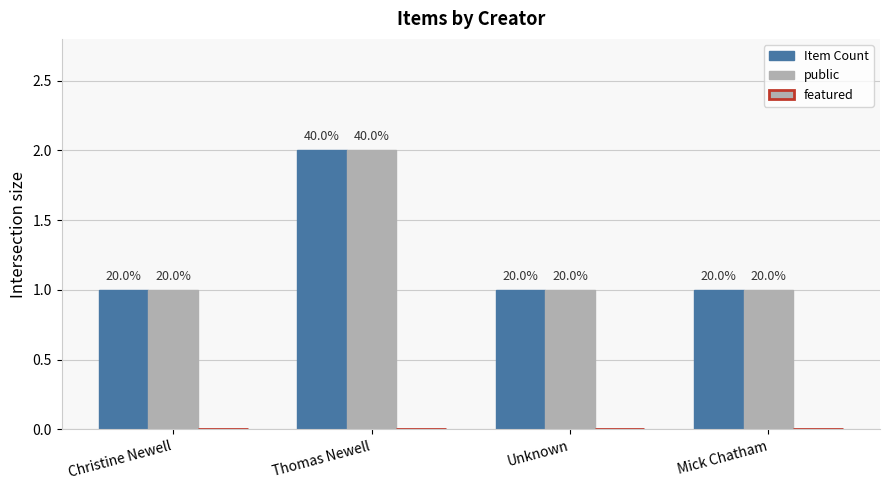

Which series has the largest range (max minus min)?

Item Count